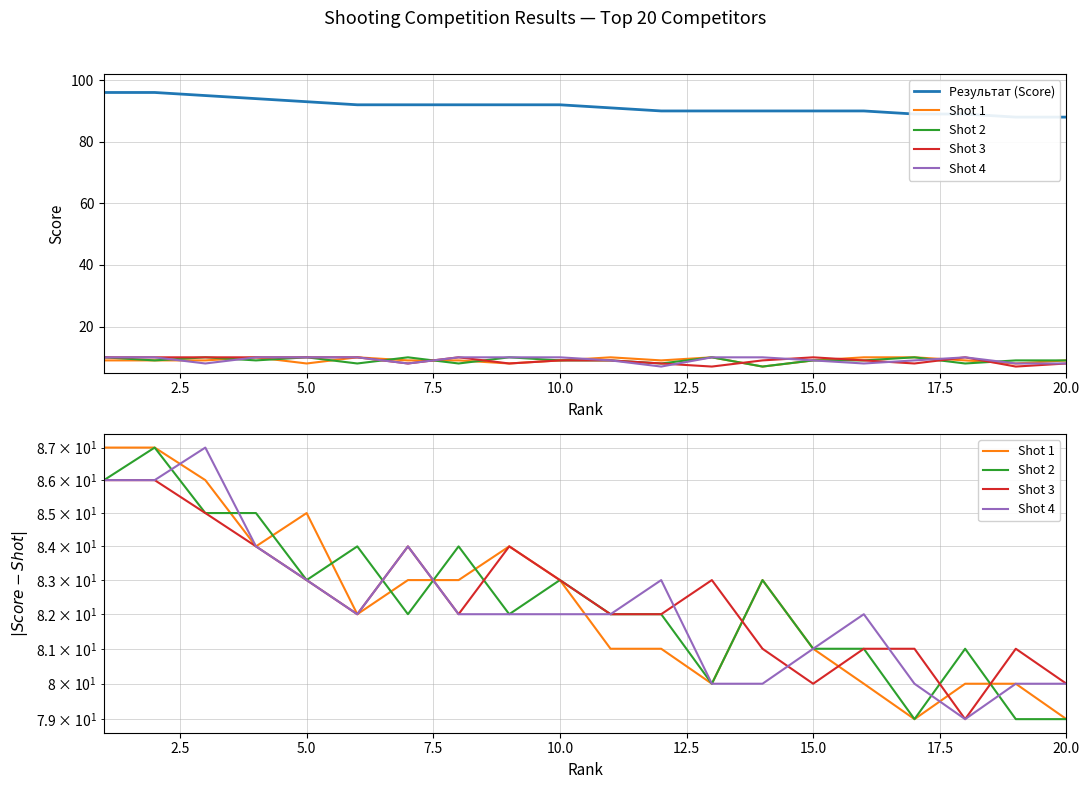

True or false: Shot 2 has a value of 53 at 5.0.

False